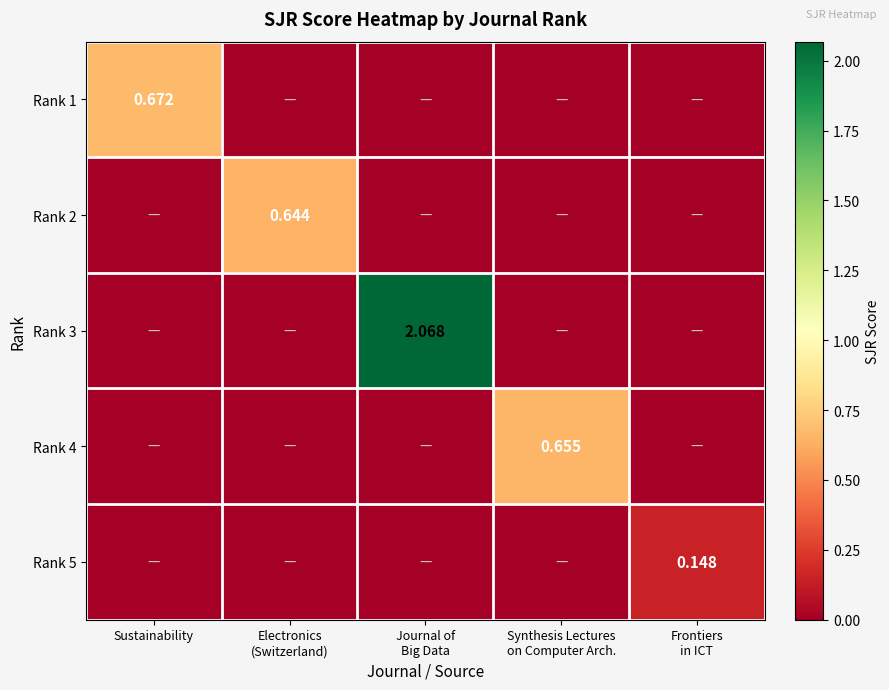

At Synthesis Lectures on Computer Arch., list the series in order from smallest to largest.

Rank 1, Rank 2, Rank 3, Rank 5, Rank 4